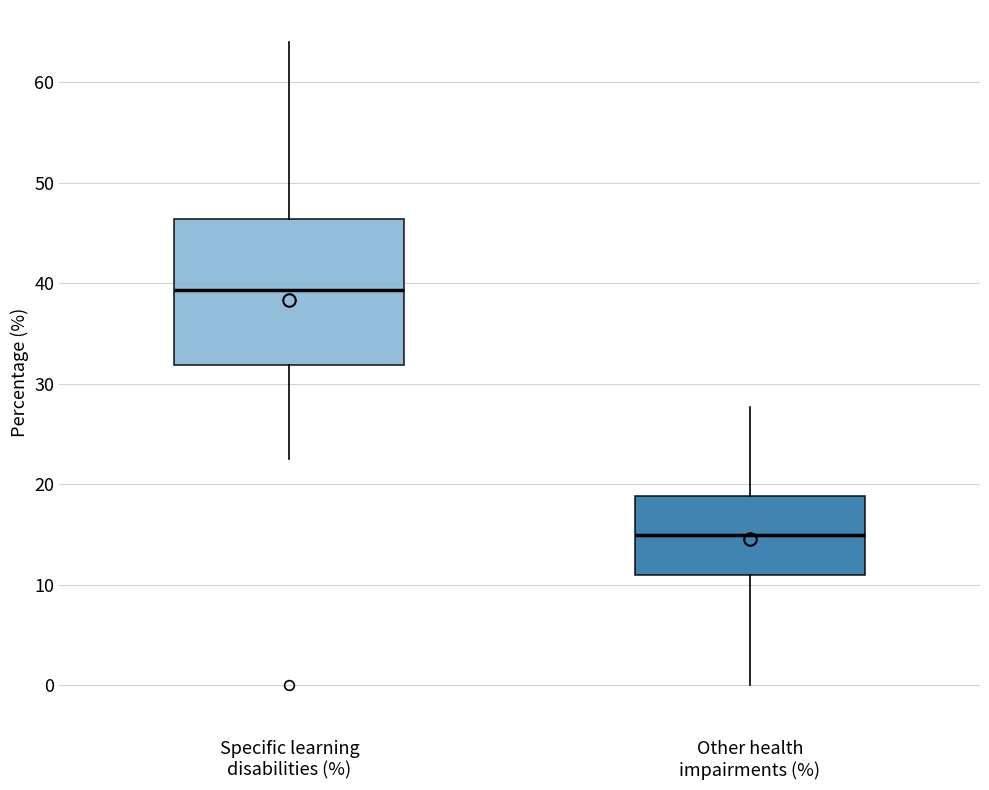

Reading left to right, read every box against the y-axis: the position of its median line, the range the box covers, and the ends of its whiskers. The values are not printed on the chart, so give them approximately, as read against the axis.

Specific learning disabilities (%): median 39, box 32 to 46, whiskers 23 to 64
Other health impairments (%): median 15, box 11 to 19, whiskers 0 to 28